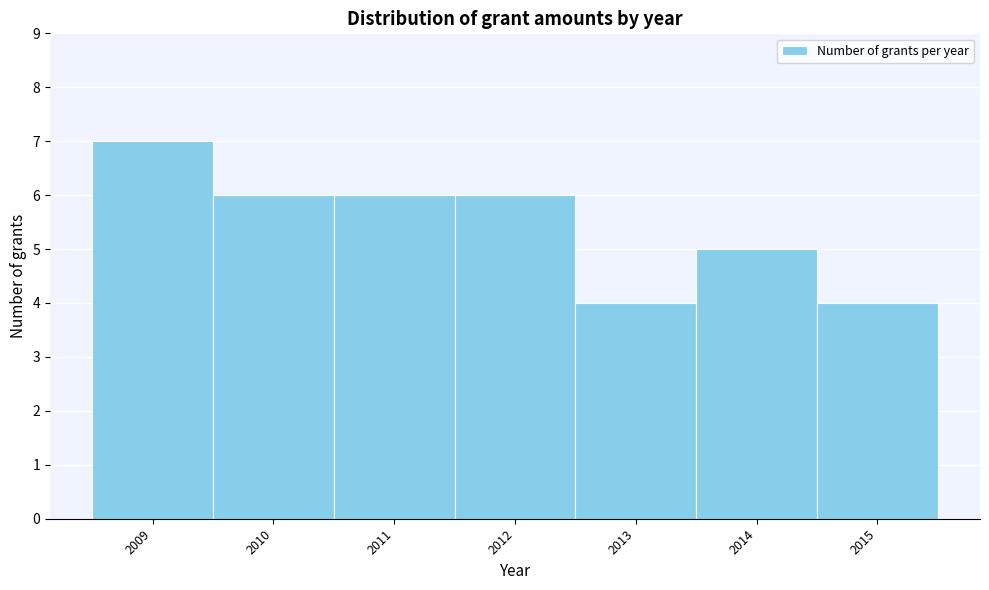

Reading left to right, list every bar in this chart as the range it spans on the x-axis followed by its height. The values are not printed on the chart, so give them approximately, as read against the axis.

2008.5 to 2009.5: 7
2009.5 to 2010.5: 6
2010.5 to 2011.5: 6
2011.5 to 2012.5: 6
2012.5 to 2013.5: 4
2013.5 to 2014.5: 5
2014.5 to 2015.5: 4